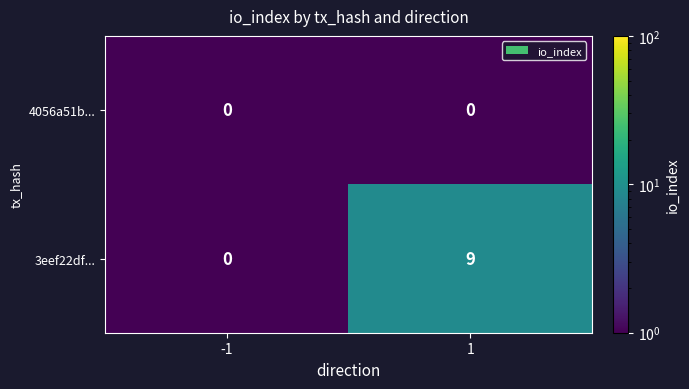

Rank the series by their average value, from lowest to highest.

4056a51b..., 3eef22df...